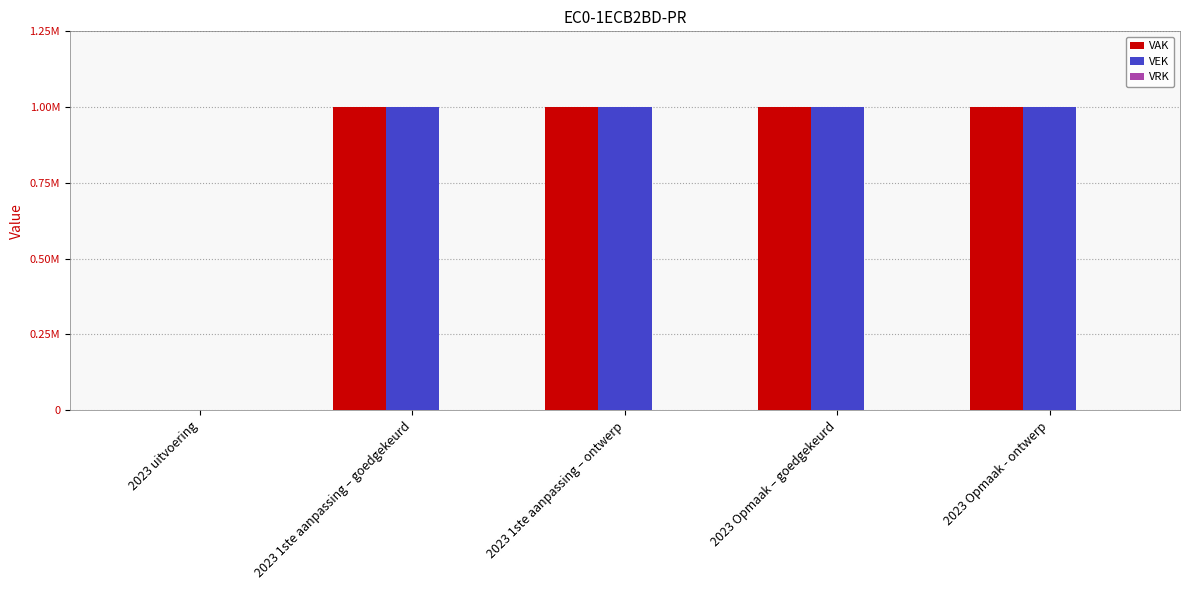

At which label is VAK closest to 500000?

2023 uitvoering